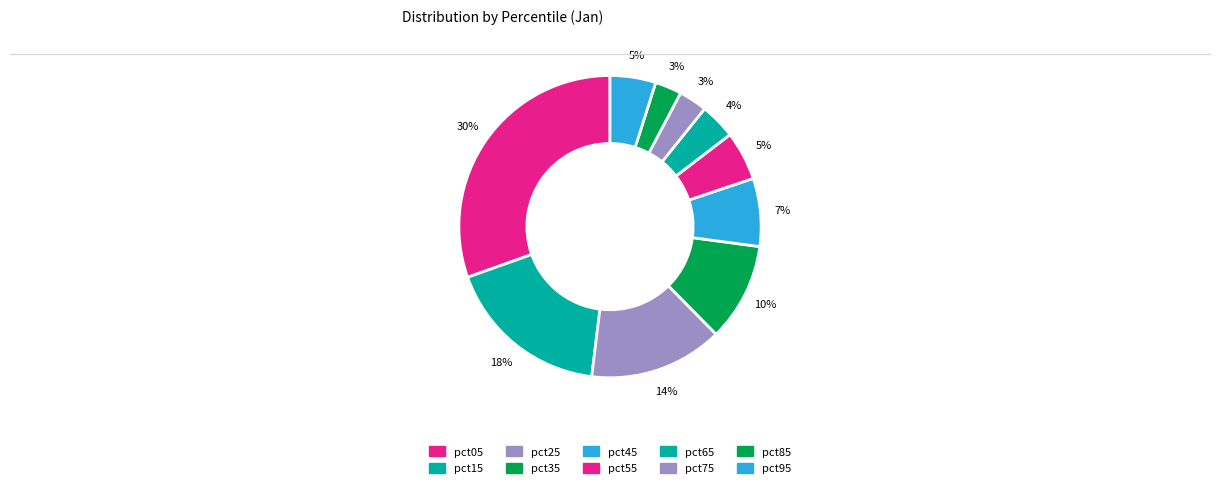

The pct45 slice represents 16% of the pie. True or false?

False